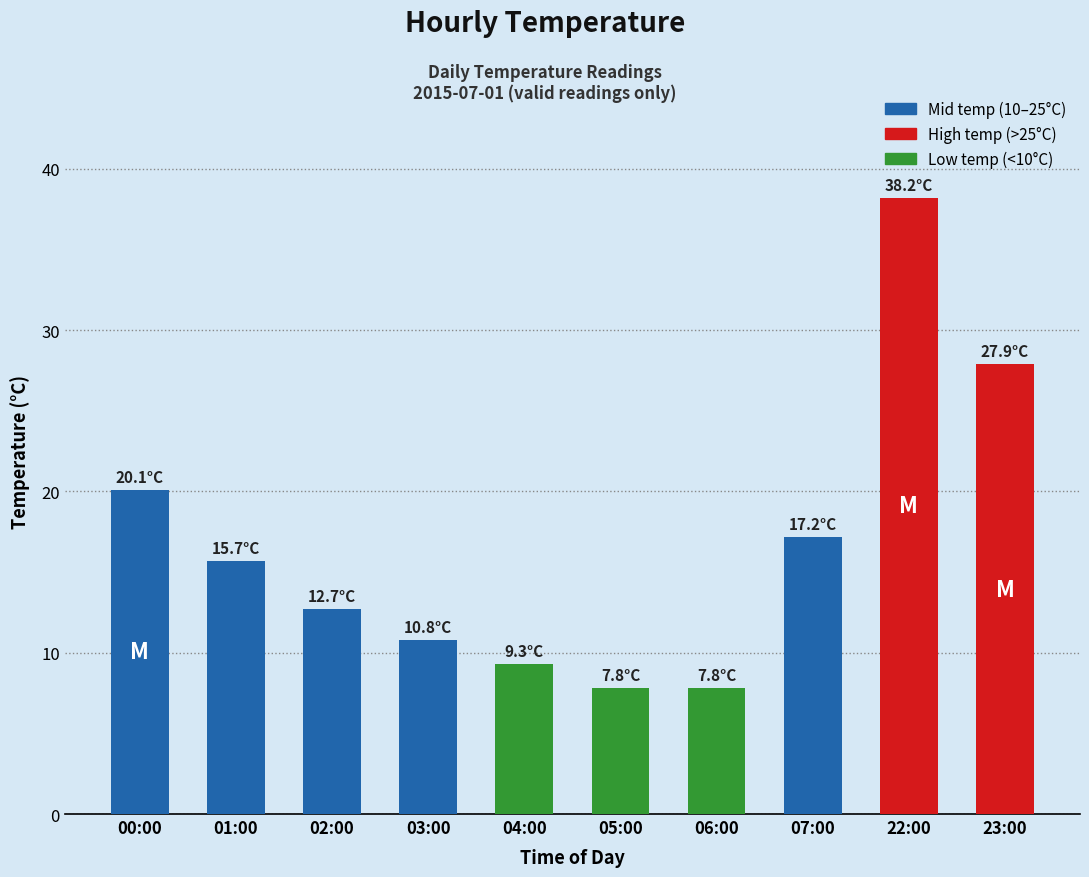

True or false: the data shows 27.9 at 23:00.

True